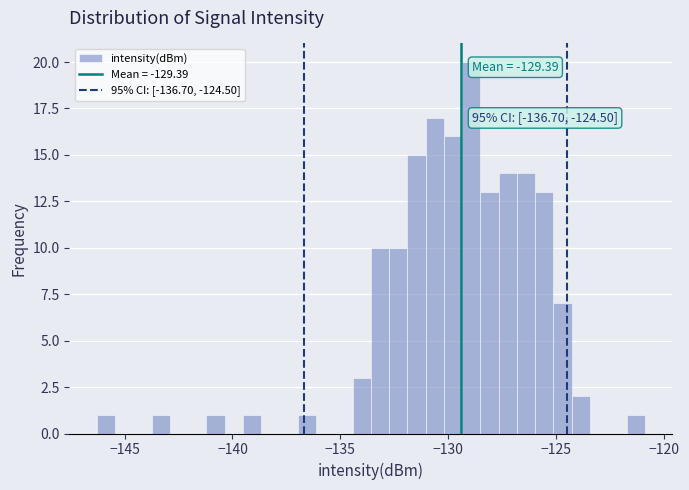

Read against the x-axis, roughly where is the centre of the tallest bar?

-129.0